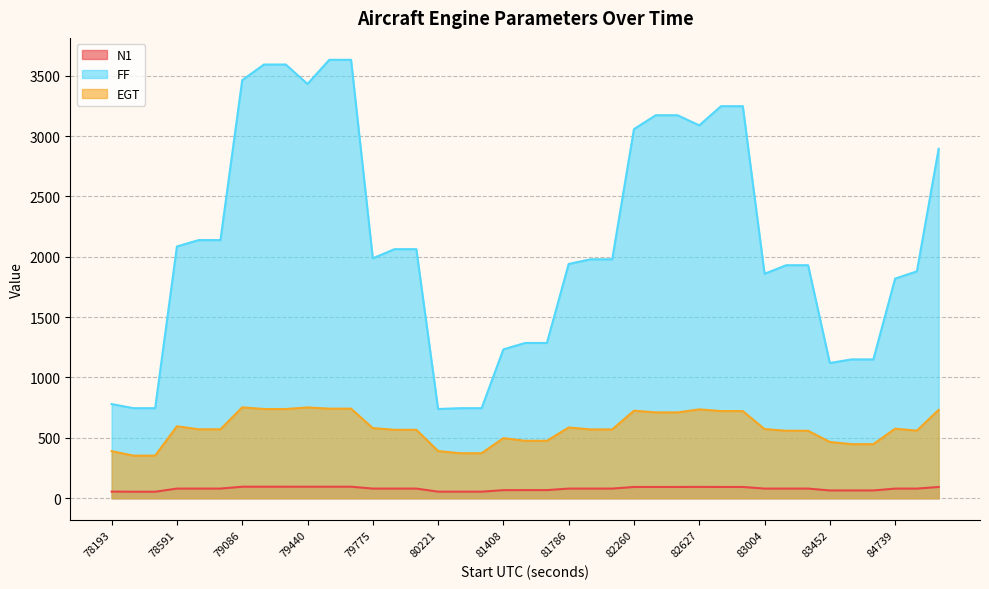

The value of EGT at 81495 is 476.0. True or false?

True